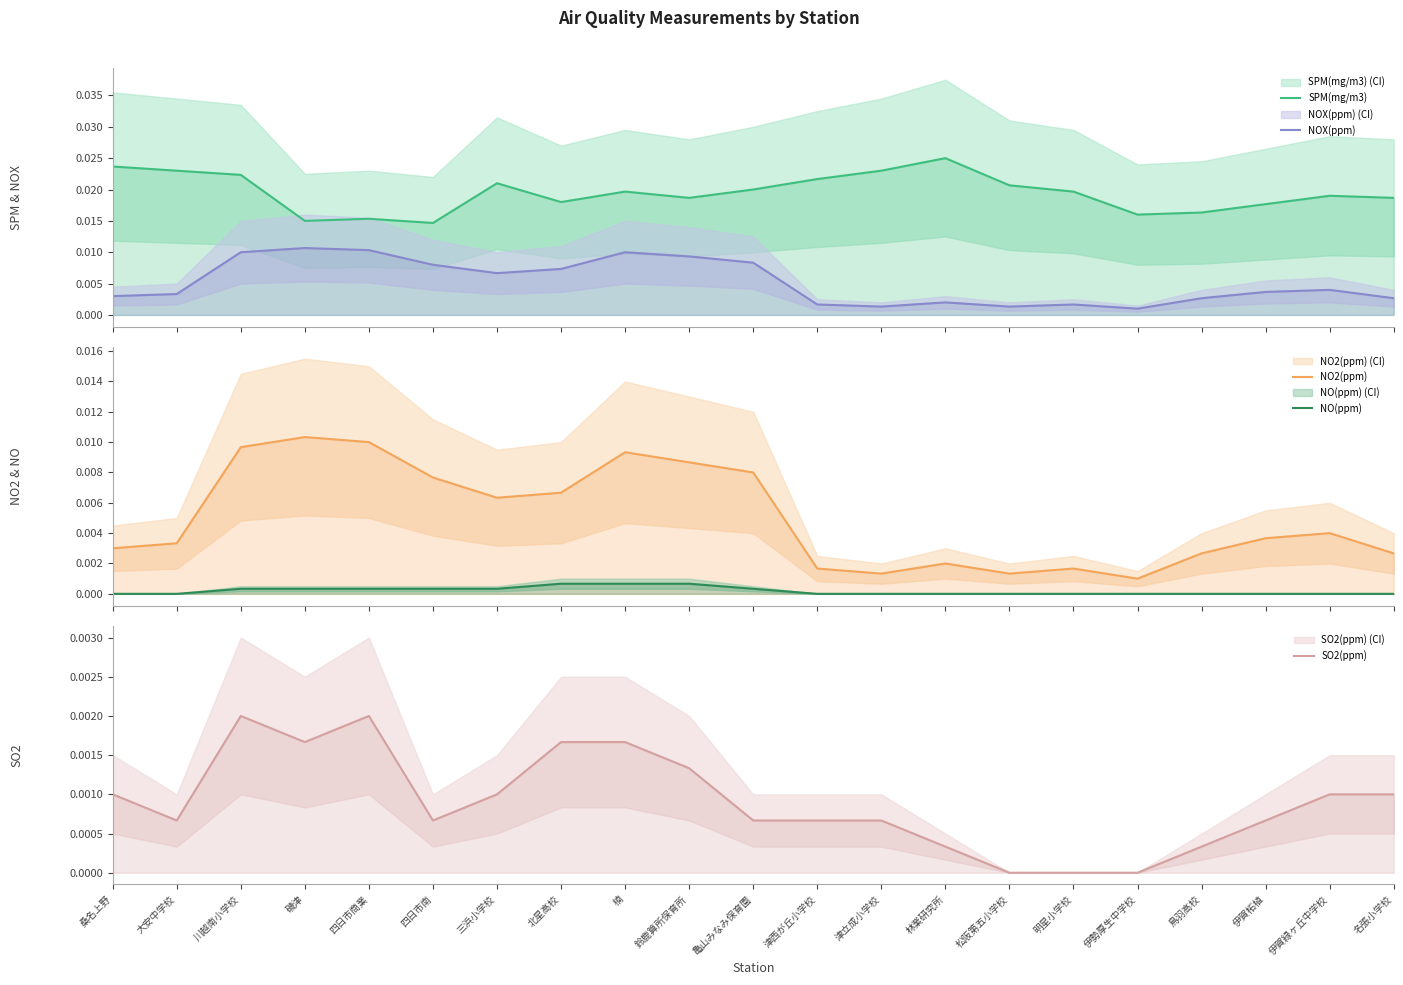

What is the label of the 4th point from the left?

磯津